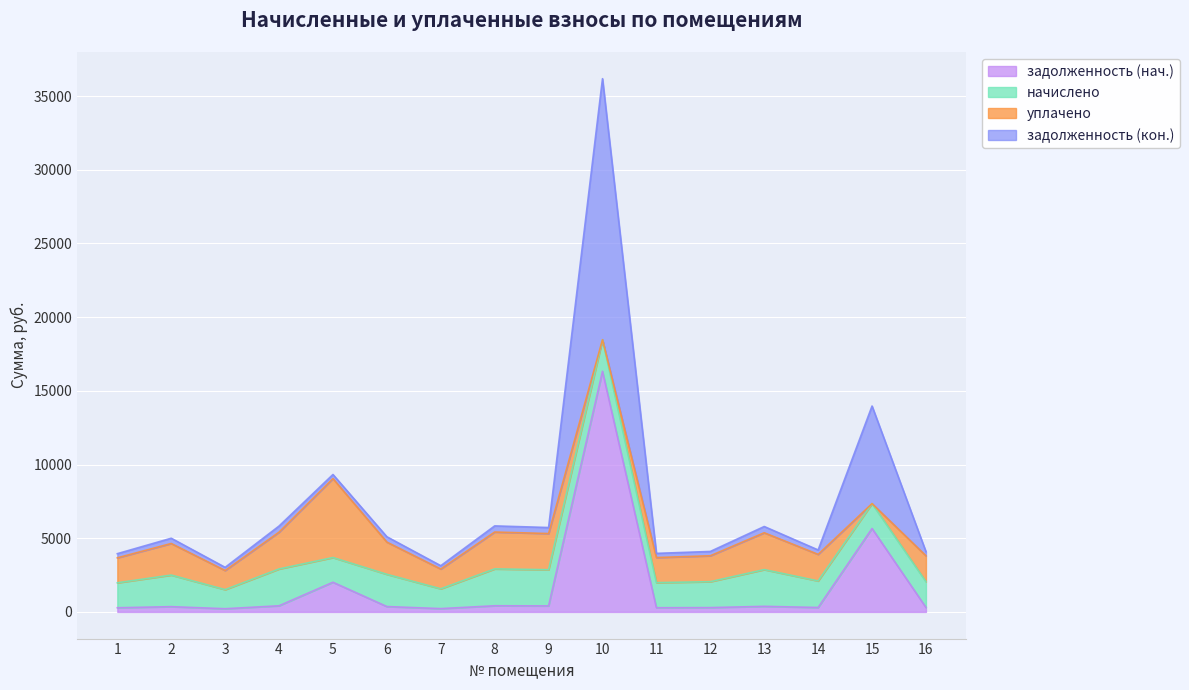

At which category is the sum across all series the highest?

10